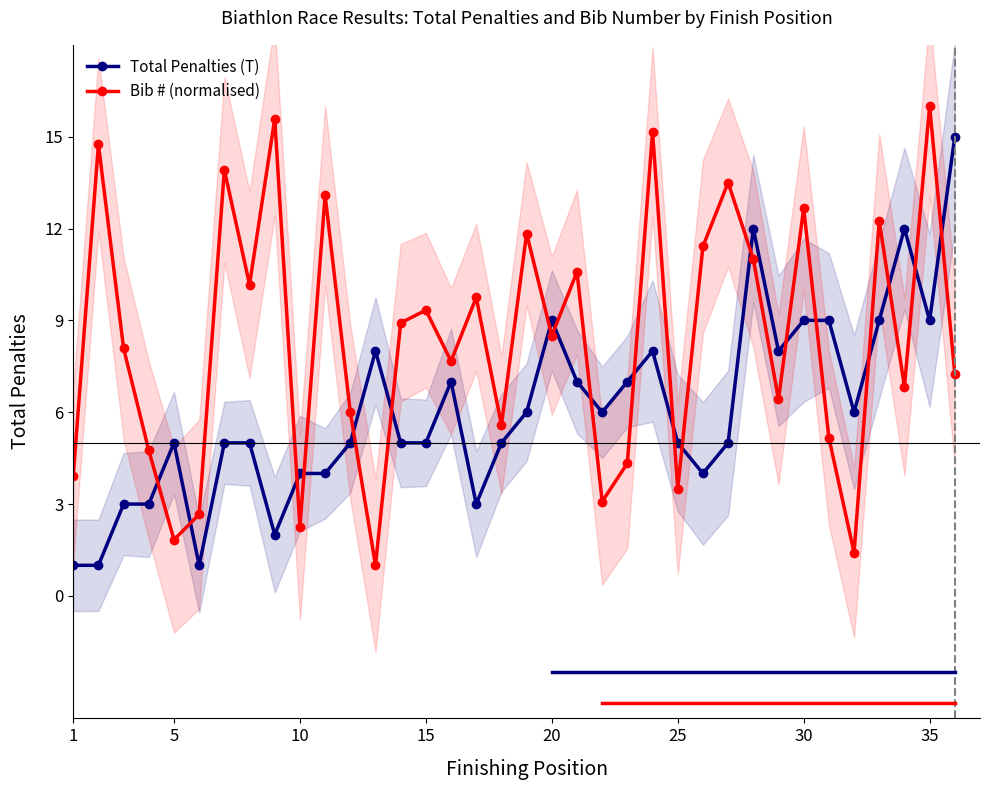

What is the difference between the maximum and second lowest values in the Total Penalties (T) series?

14.0